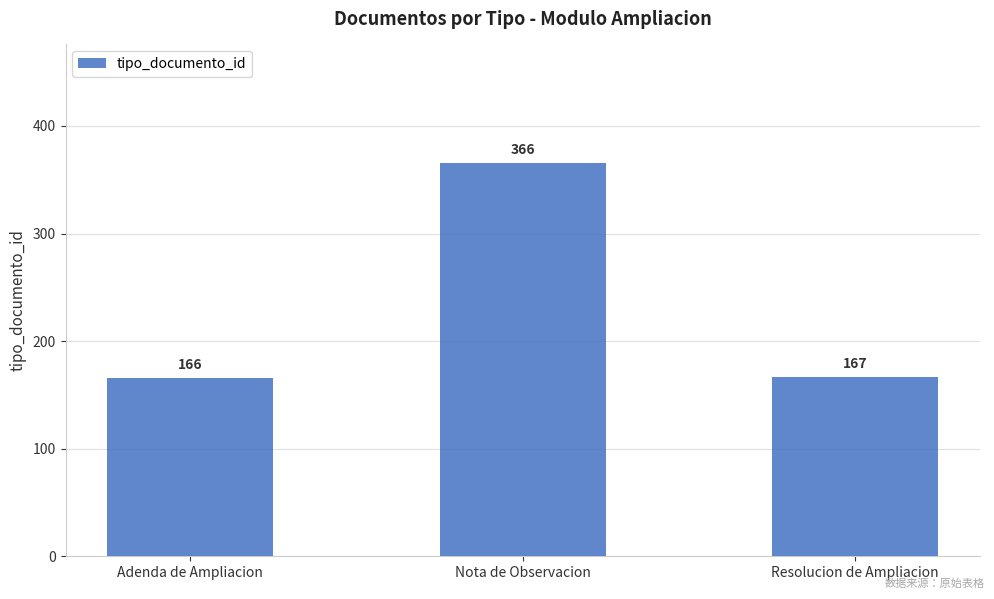

List the labels in order of value, smallest first.

Adenda de Ampliacion, Resolucion de Ampliacion, Nota de Observacion